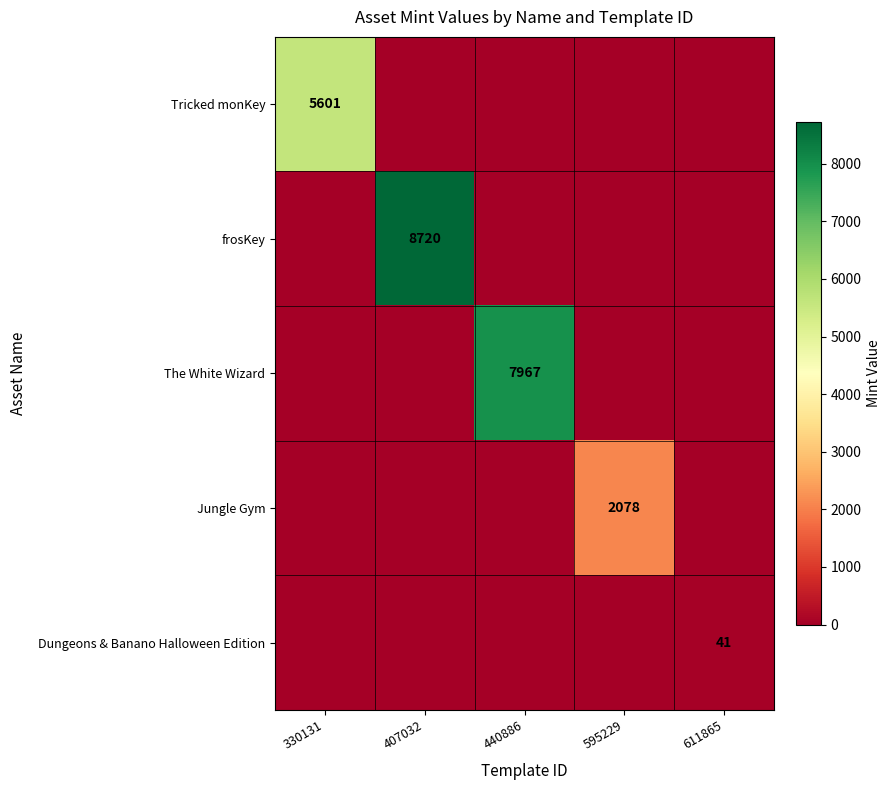

At which category does the chart reach its minimum across all series?

611865